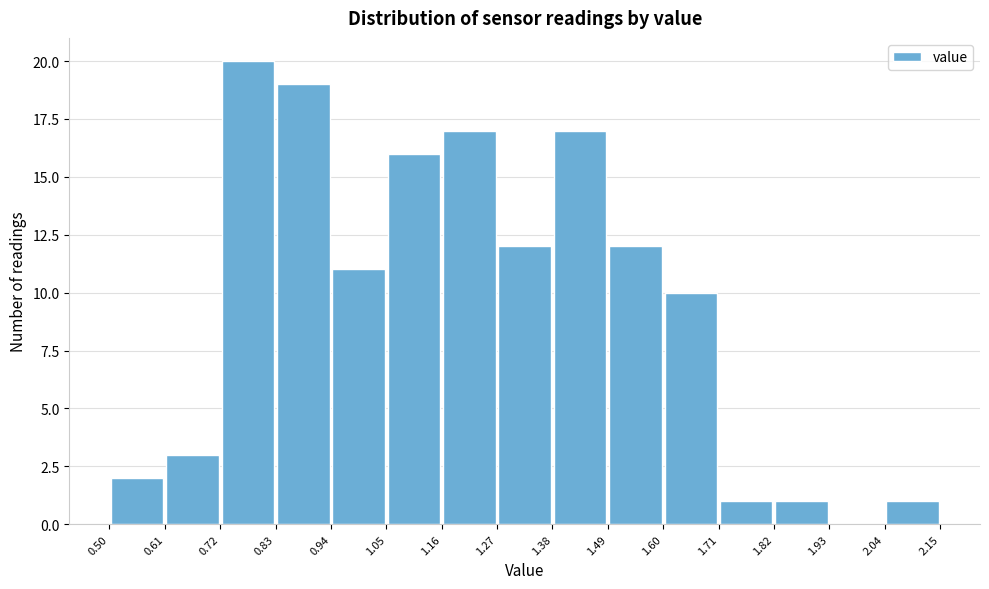

How tall is the bar that spans 1.05 to 1.16 on the x-axis? The values are not printed on the chart, so give them approximately, as read against the axis.

16